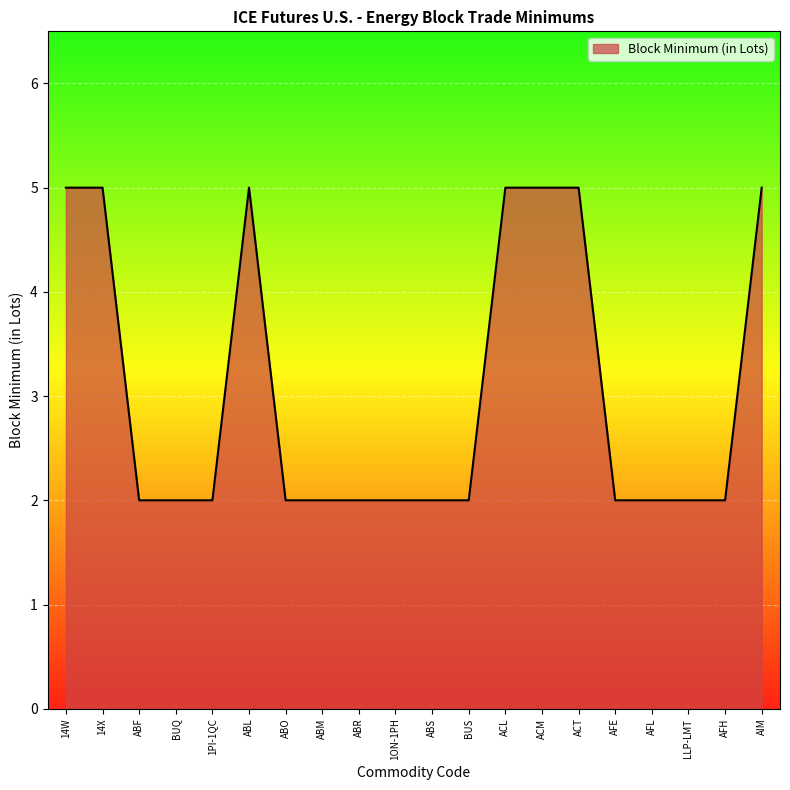

Approximately how many times larger is the value at AIM compared to BUQ?

2.5